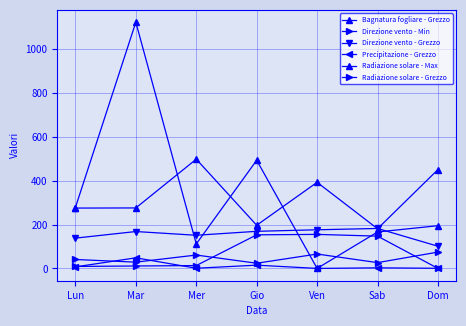

How many lines are shown in the chart?

6